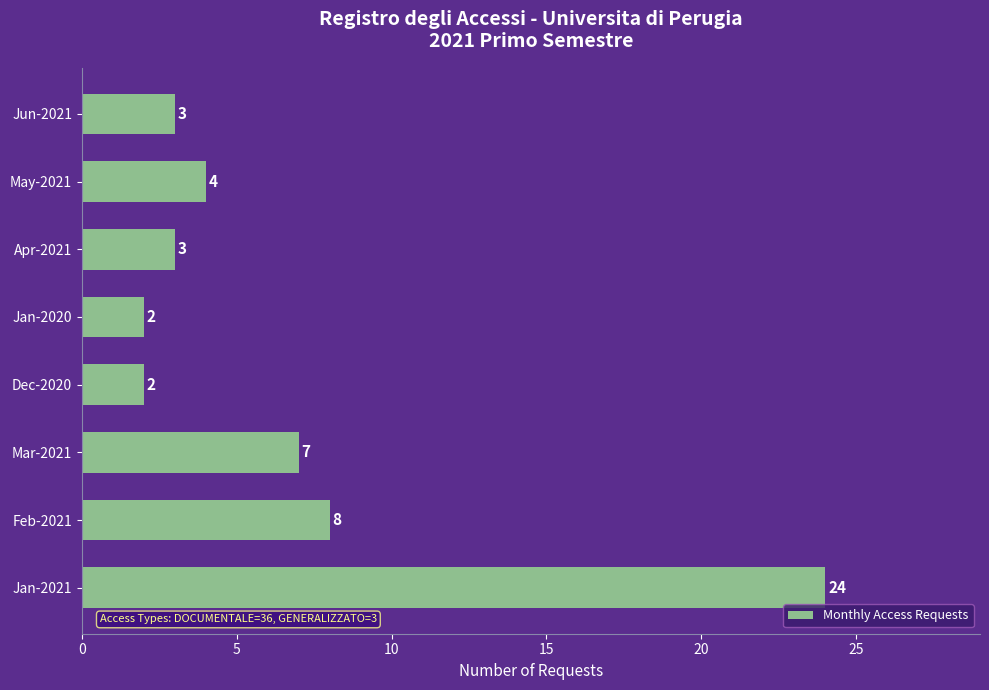

What is the sum of all values?

53